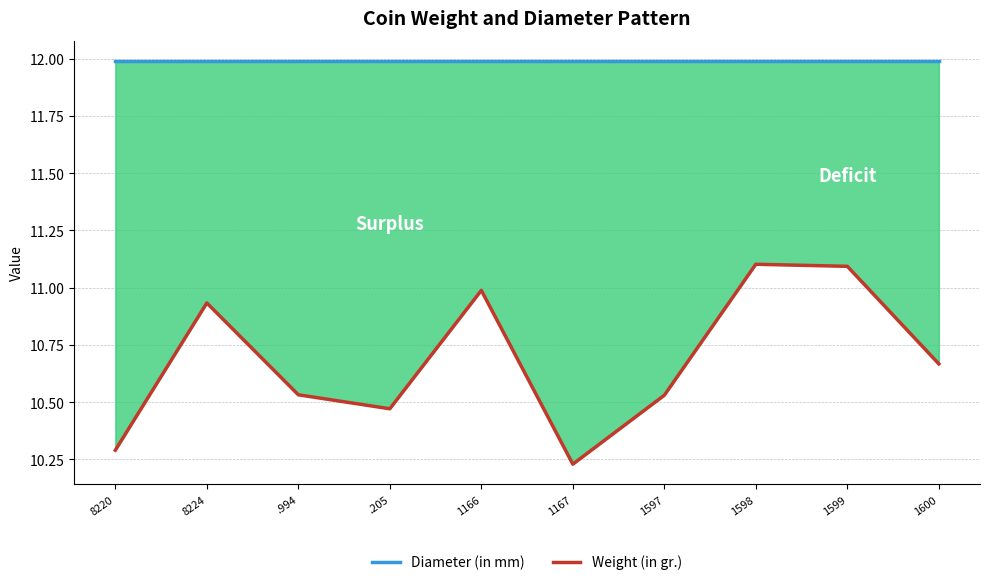

True or false: Weight (in gr.) and Diameter (in mm) cross at least once.

False